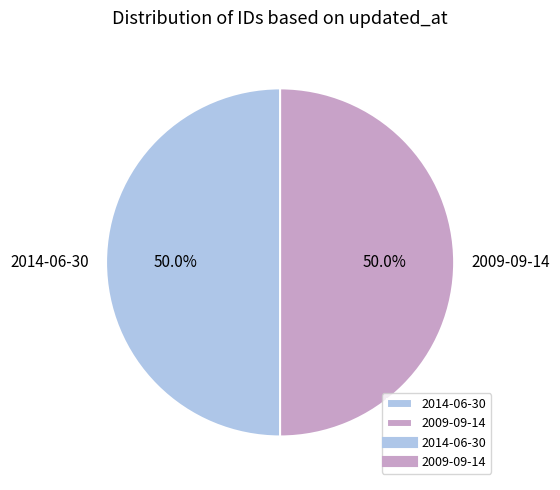

How many segments does this pie chart have?

2